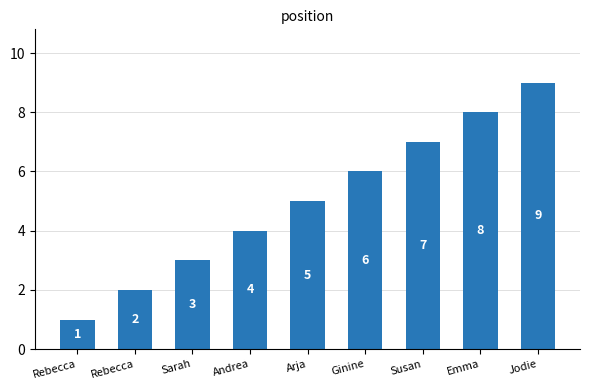

The chart shows a value of 1 at Arja. True or false?

False